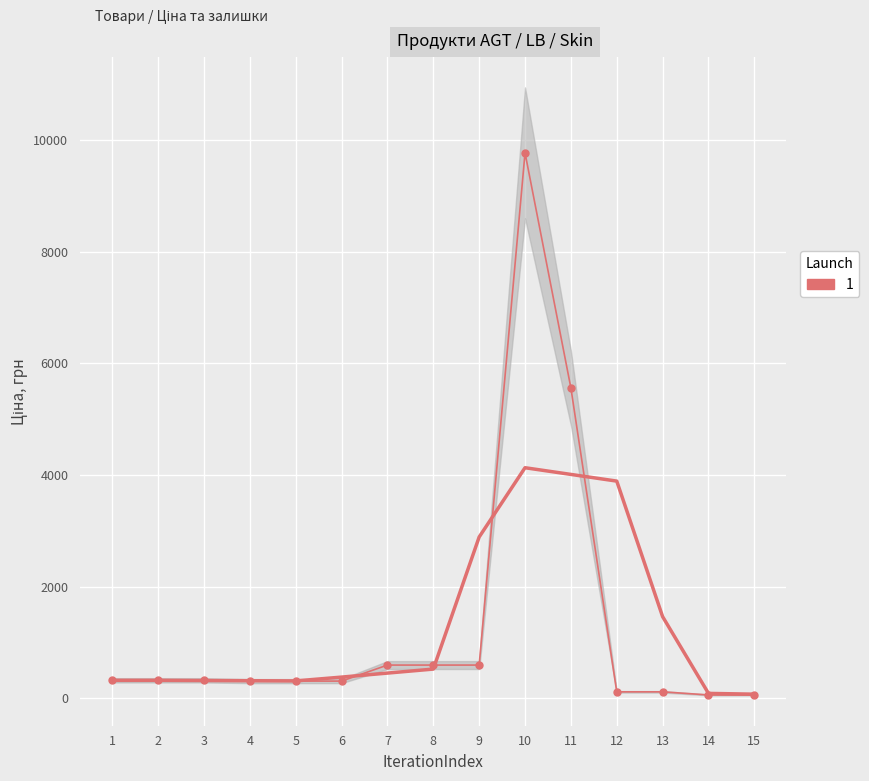

How many data points are less than 318?

7